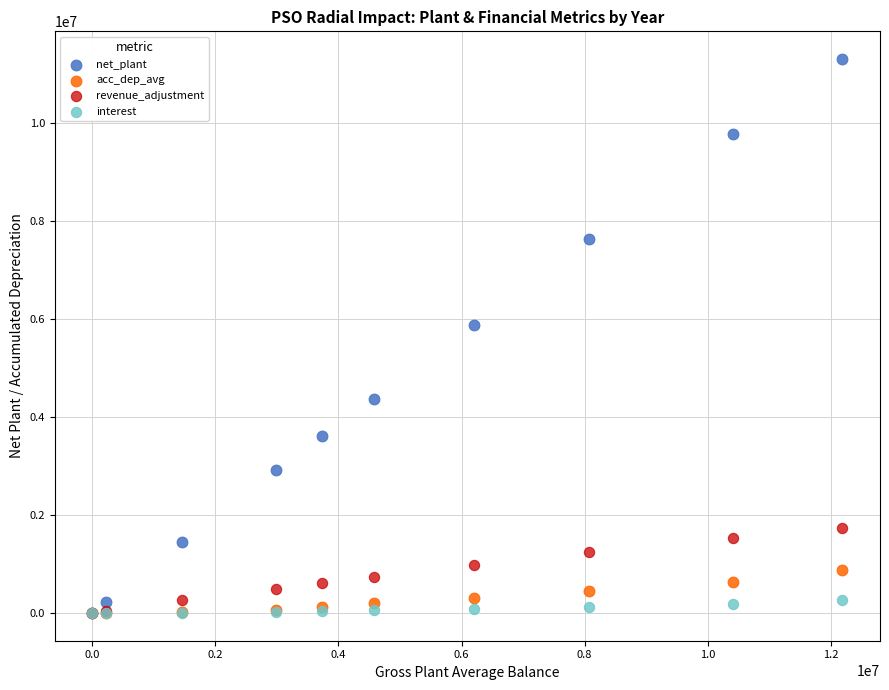

Across all series, what Y value is closest to 5653602?

5884121.2